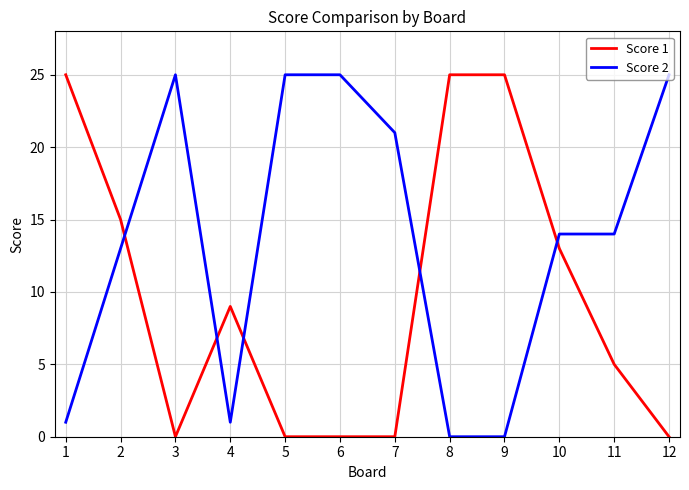

What is the difference between the second highest and minimum values in the Score 1 series?

25